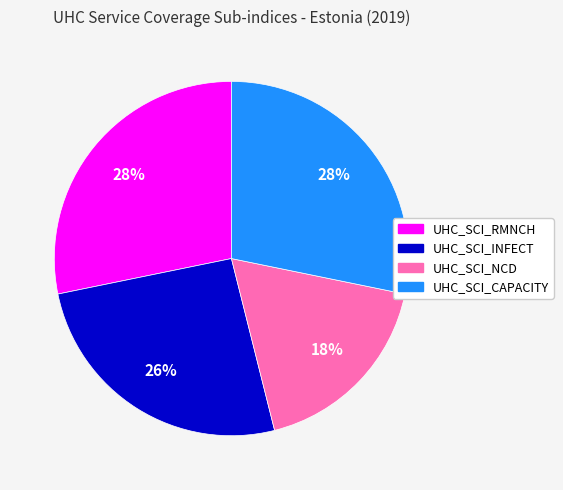

Is it true that UHC_SCI_CAPACITY is 18% of the pie?

False